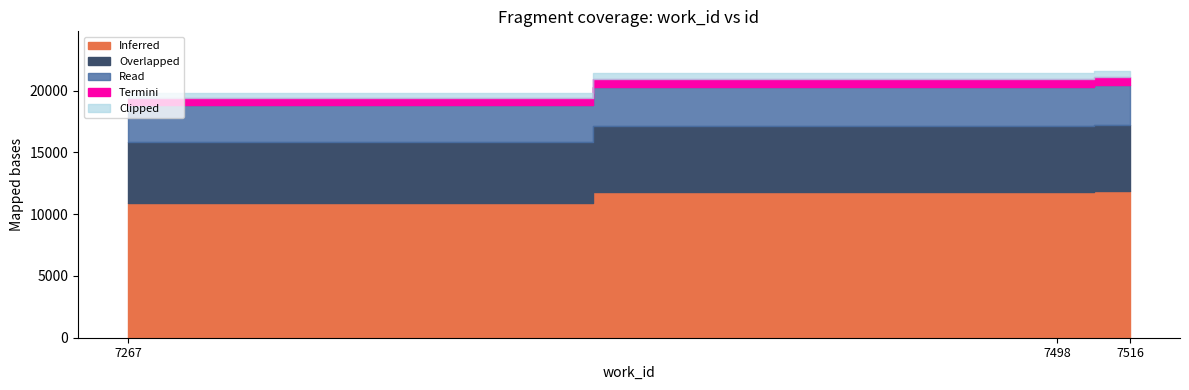

Reading left to right, transcribe all the data shown in this chart.

7267=19810	7498=21382	7516=21557